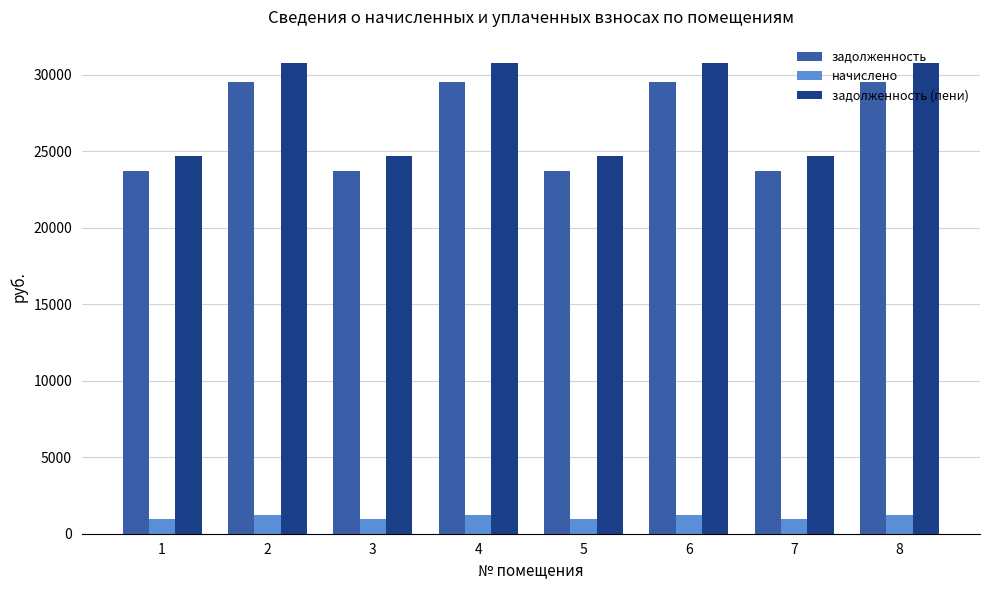

What is the spread (max minus min) of values at 6?

29524.2